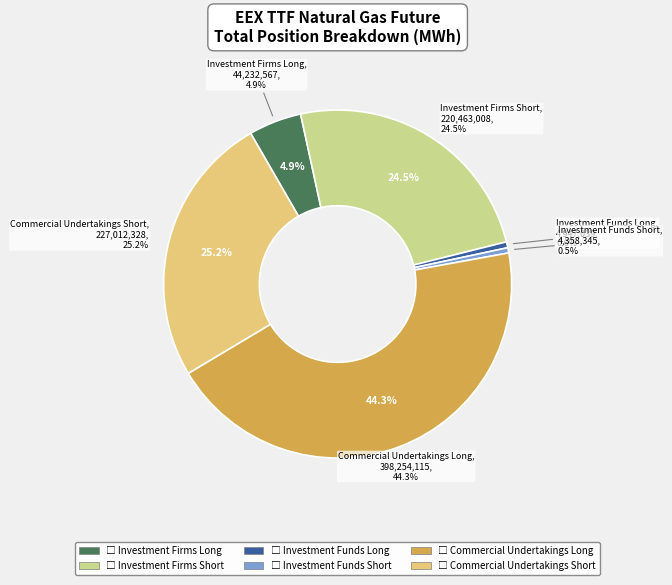

What is the change in value from Investment Firms Long to Investment Funds Short?

-39874222.0